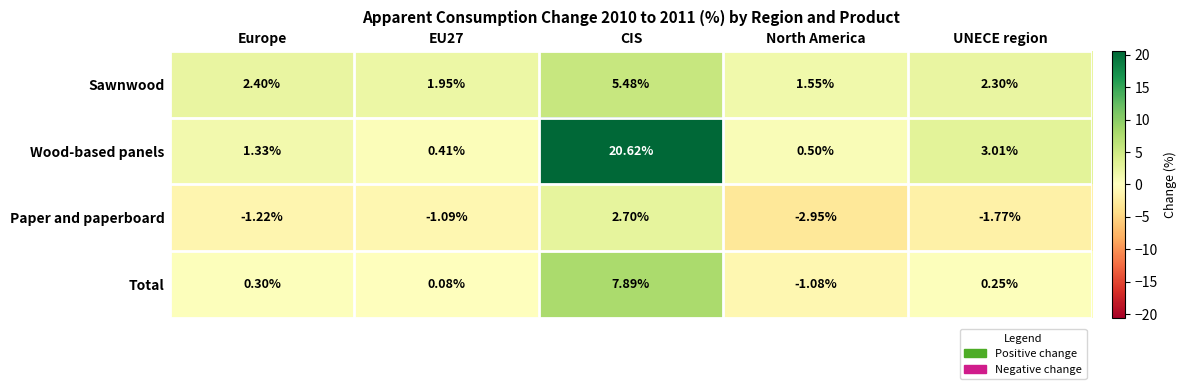

List the series in order of their overall mean, lowest first.

Paper and paperboard, Total, Sawnwood, Wood-based panels